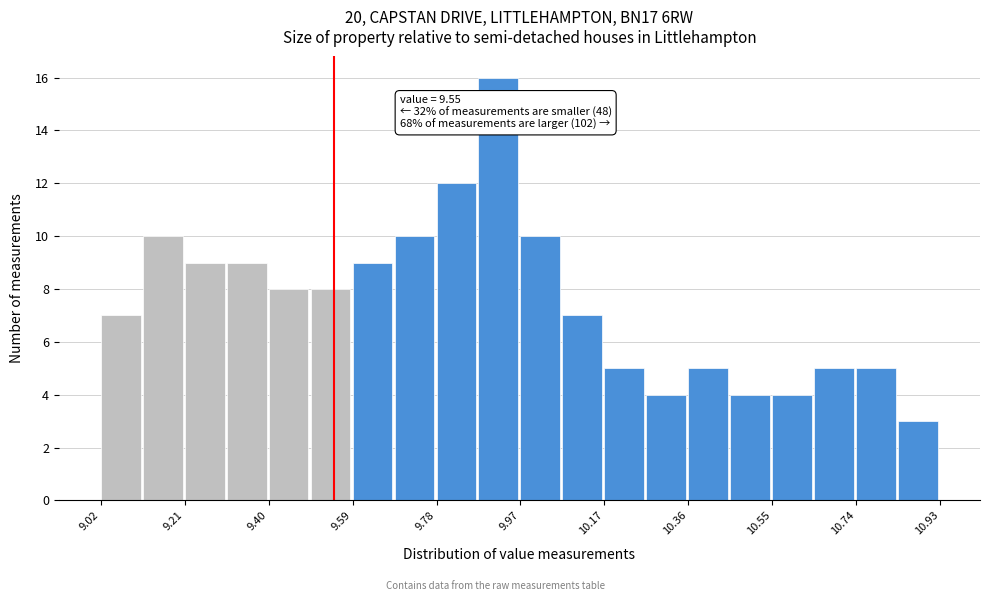

Over which range of the x-axis is the bar tallest?

9.88 to 9.98